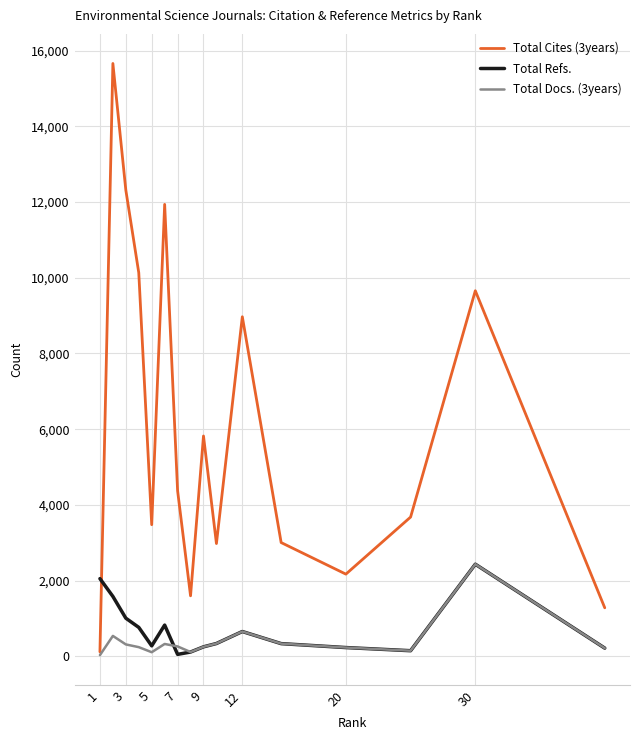

Which series has the largest total across all categories?

Total Cites (3years)